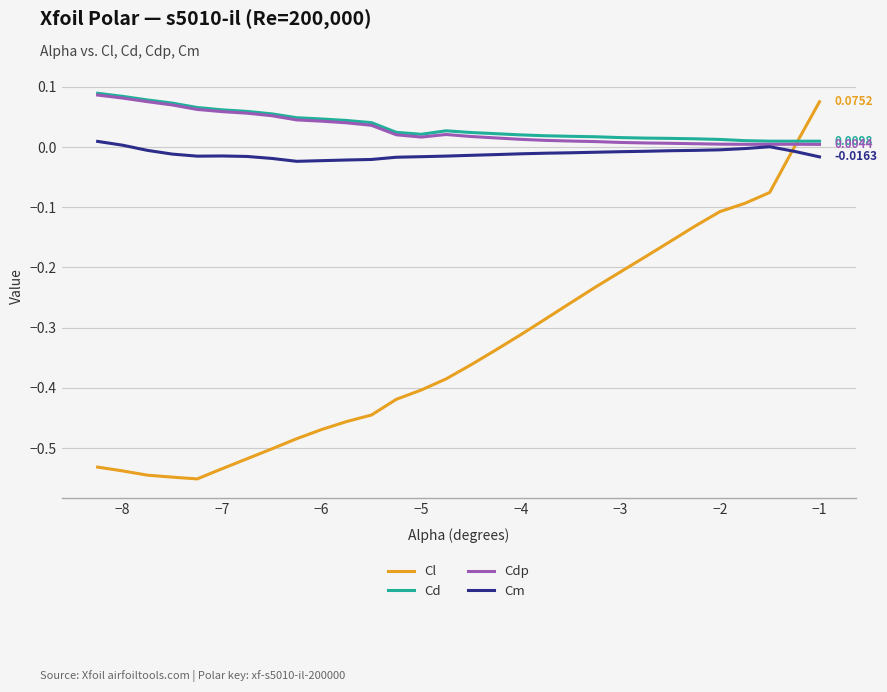

Which series has the widest spread of values?

Cl